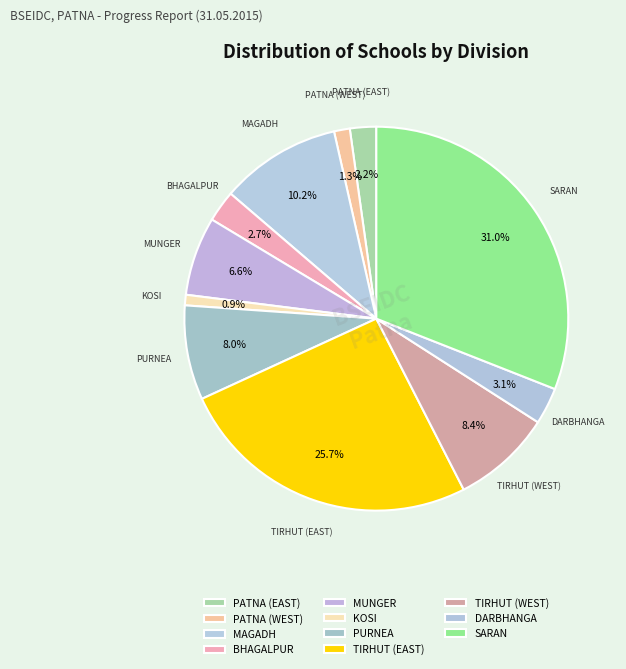

What percentage is the TIRHUT (EAST) slice, to the nearest percent?

26%